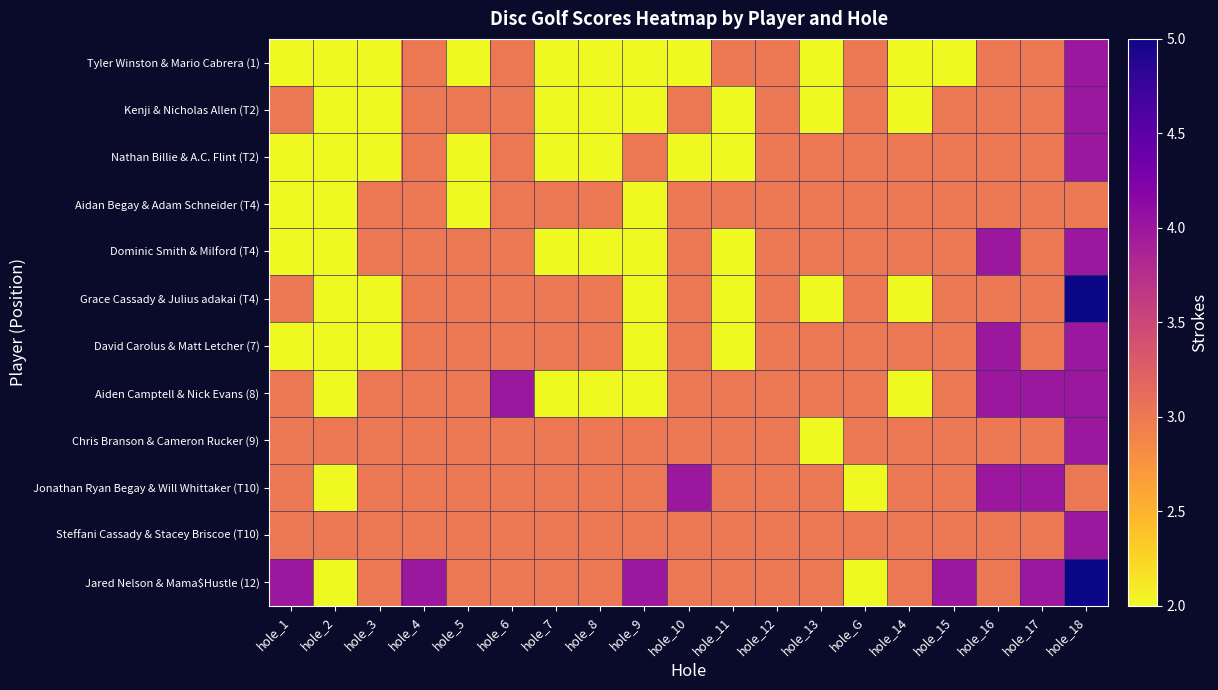

Reading right to left, extract all data points from this chart.

Tyler Winston & Mario Cabrera (1): hole_18=4	hole_17=3	hole_16=3	hole_15=2	hole_14=2	hole_G=3	hole_13=2	hole_12=3	hole_11=3	hole_10=2	hole_9=2	hole_8=2	hole_7=2	hole_6=3	hole_5=2	hole_4=3	hole_3=2	hole_2=2	hole_1=2
Kenji & Nicholas Allen (T2): hole_18=4	hole_17=3	hole_16=3	hole_15=3	hole_14=2	hole_G=3	hole_13=2	hole_12=3	hole_11=2	hole_10=3	hole_9=2	hole_8=2	hole_7=2	hole_6=3	hole_5=3	hole_4=3	hole_3=2	hole_2=2	hole_1=3
Nathan Billie & A.C. Flint (T2): hole_18=4	hole_17=3	hole_16=3	hole_15=3	hole_14=3	hole_G=3	hole_13=3	hole_12=3	hole_11=2	hole_10=2	hole_9=3	hole_8=2	hole_7=2	hole_6=3	hole_5=2	hole_4=3	hole_3=2	hole_2=2	hole_1=2
Aidan Begay & Adam Schneider (T4): hole_18=3	hole_17=3	hole_16=3	hole_15=3	hole_14=3	hole_G=3	hole_13=3	hole_12=3	hole_11=3	hole_10=3	hole_9=2	hole_8=3	hole_7=3	hole_6=3	hole_5=2	hole_4=3	hole_3=3	hole_2=2	hole_1=2
Dominic Smith & Milford (T4): hole_18=4	hole_17=3	hole_16=4	hole_15=3	hole_14=3	hole_G=3	hole_13=3	hole_12=3	hole_11=2	hole_10=3	hole_9=2	hole_8=2	hole_7=2	hole_6=3	hole_5=3	hole_4=3	hole_3=3	hole_2=2	hole_1=2
Grace Cassady & Julius adakai (T4): hole_18=5	hole_17=3	hole_16=3	hole_15=3	hole_14=2	hole_G=3	hole_13=2	hole_12=3	hole_11=2	hole_10=3	hole_9=2	hole_8=3	hole_7=3	hole_6=3	hole_5=3	hole_4=3	hole_3=2	hole_2=2	hole_1=3
David Carolus & Matt Letcher (7): hole_18=4	hole_17=3	hole_16=4	hole_15=3	hole_14=3	hole_G=3	hole_13=3	hole_12=3	hole_11=2	hole_10=3	hole_9=2	hole_8=3	hole_7=3	hole_6=3	hole_5=3	hole_4=3	hole_3=2	hole_2=2	hole_1=2
Aiden Camptell & Nick Evans (8): hole_18=4	hole_17=4	hole_16=4	hole_15=3	hole_14=2	hole_G=3	hole_13=3	hole_12=3	hole_11=3	hole_10=3	hole_9=2	hole_8=2	hole_7=2	hole_6=4	hole_5=3	hole_4=3	hole_3=3	hole_2=2	hole_1=3
Chris Branson & Cameron Rucker (9): hole_18=4	hole_17=3	hole_16=3	hole_15=3	hole_14=3	hole_G=3	hole_13=2	hole_12=3	hole_11=3	hole_10=3	hole_9=3	hole_8=3	hole_7=3	hole_6=3	hole_5=3	hole_4=3	hole_3=3	hole_2=3	hole_1=3
Jonathan Ryan Begay & Will Whittaker (T10): hole_18=3	hole_17=4	hole_16=4	hole_15=3	hole_14=3	hole_G=2	hole_13=3	hole_12=3	hole_11=3	hole_10=4	hole_9=3	hole_8=3	hole_7=3	hole_6=3	hole_5=3	hole_4=3	hole_3=3	hole_2=2	hole_1=3
Steffani Cassady & Stacey Briscoe (T10): hole_18=4	hole_17=3	hole_16=3	hole_15=3	hole_14=3	hole_G=3	hole_13=3	hole_12=3	hole_11=3	hole_10=3	hole_9=3	hole_8=3	hole_7=3	hole_6=3	hole_5=3	hole_4=3	hole_3=3	hole_2=3	hole_1=3
Jared Nelson & Mama$Hustle (12): hole_18=5	hole_17=4	hole_16=3	hole_15=4	hole_14=3	hole_G=2	hole_13=3	hole_12=3	hole_11=3	hole_10=3	hole_9=4	hole_8=3	hole_7=3	hole_6=3	hole_5=3	hole_4=4	hole_3=3	hole_2=2	hole_1=4